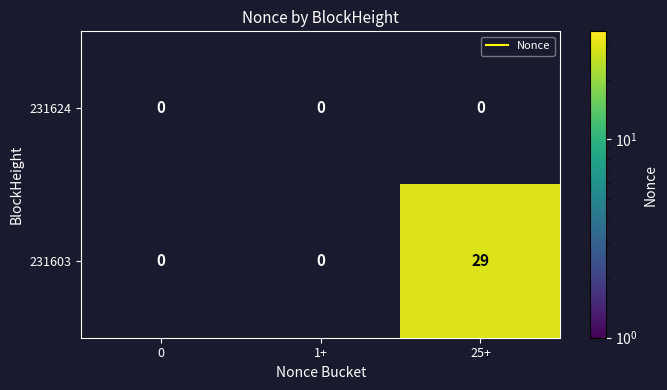

Is it true that 231603 equals 29.0 at 25+?

True